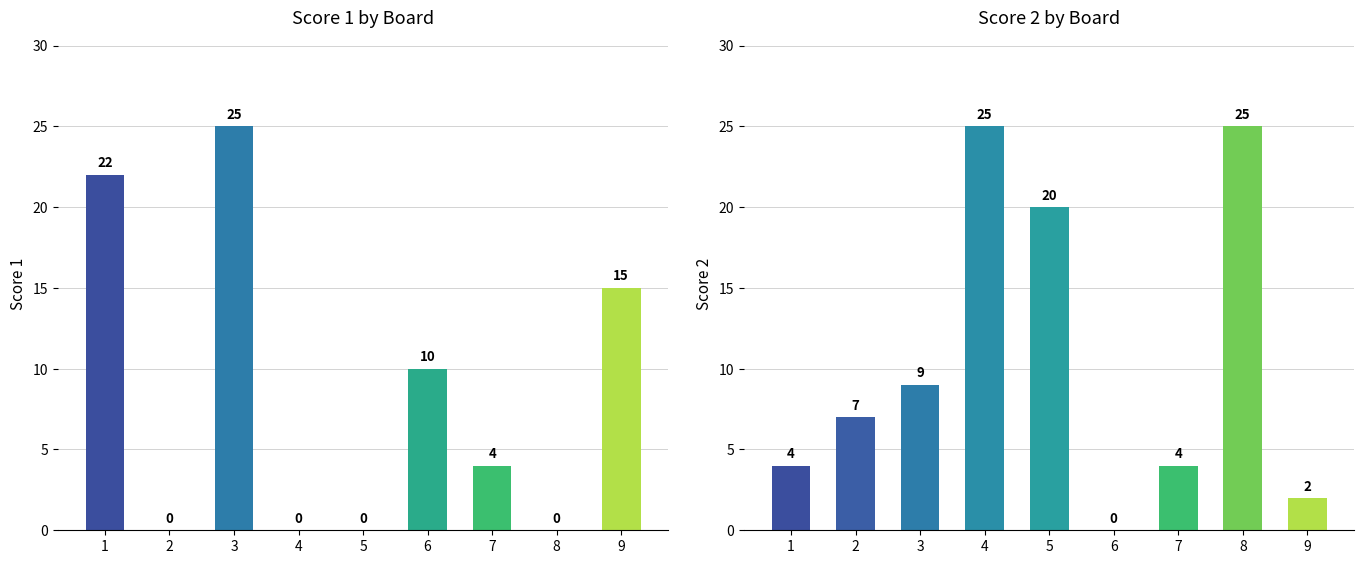

What is the value of the Score 2 bar at the 8th from the left?

25